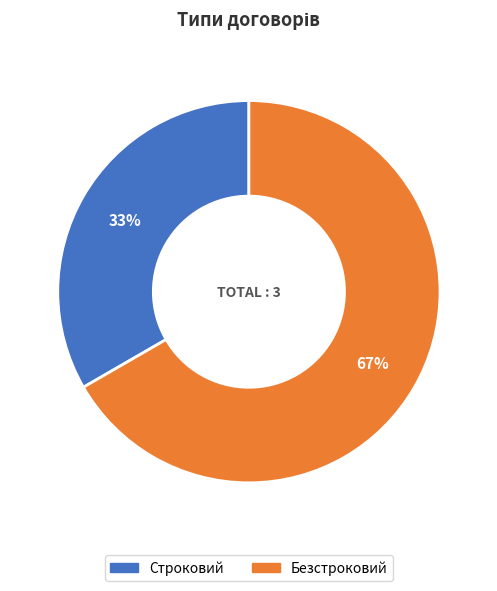

What percentage is the Безстроковий slice, to the nearest percent?

67%